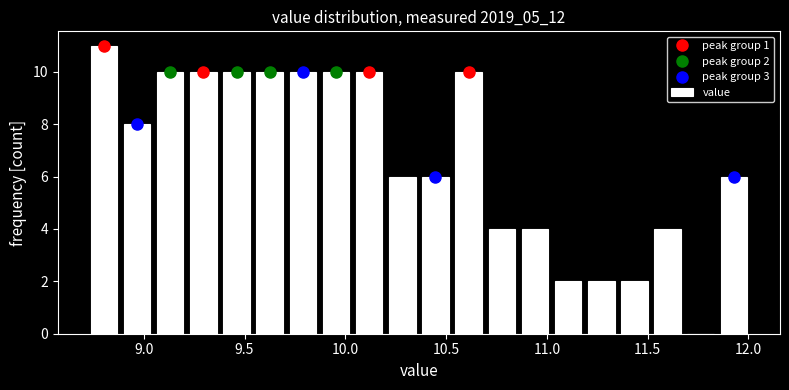

Around what value on the x-axis is the tallest bar? Give the approximate position of its centre, as read against the axis.

8.80